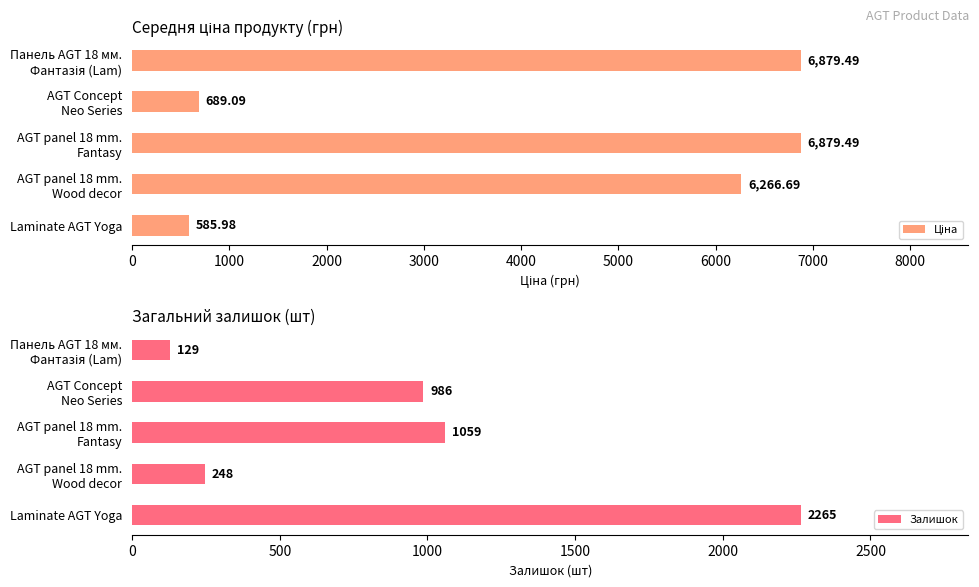

Does the chart contain stacked bars?

No